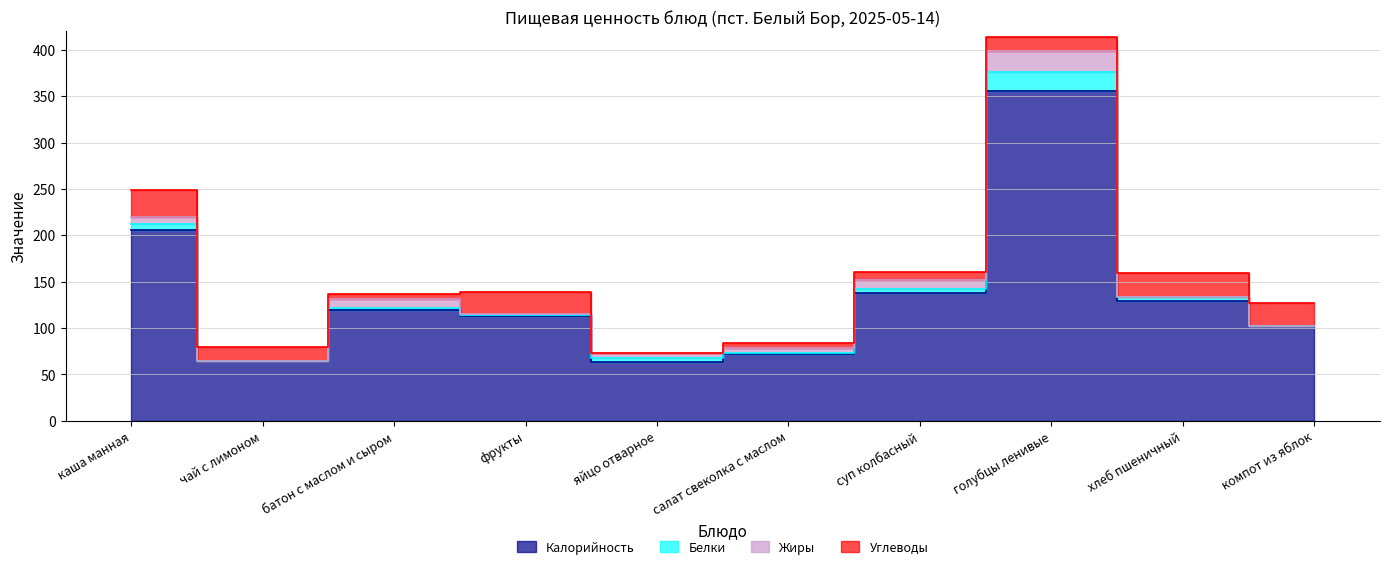

Reading left to right, list all the values displayed in this chart.

Калорийность: каша манная=206.0	чай с лимоном=64.0	батон с маслом и сыром=119.0	фрукты=113.0	яйцо отварное=63.0	салат свеколка с маслом=72.0	суп колбасный=138.1	голубцы ленивые=355.3	хлеб пшеничный=129.0	компот из яблок=102.0
Белки: каша манная=6.0	чай с лимоном=0.0	батон с маслом и сыром=3.0	фрукты=1.0	яйцо отварное=5.0	салат свеколка с маслом=1.0	суп колбасный=4.0	голубцы ленивые=20.8	хлеб пшеничный=4.0	компот из яблок=0.0
Жиры: каша манная=8.0	чай с лимоном=0.0	батон с маслом и сыром=9.0	фрукты=1.0	яйцо отварное=5.0	салат свеколка с маслом=5.0	суп колбасный=10.0	голубцы ленивые=23.0	хлеб пшеничный=1.0	компот из яблок=0.0
Углеводы: каша манная=29.0	чай с лимоном=16.0	батон с маслом и сыром=6.0	фрукты=24.0	яйцо отварное=0.0	салат свеколка с маслом=6.0	суп колбасный=8.0	голубцы ленивые=15.0	хлеб пшеничный=25.0	компот из яблок=25.0